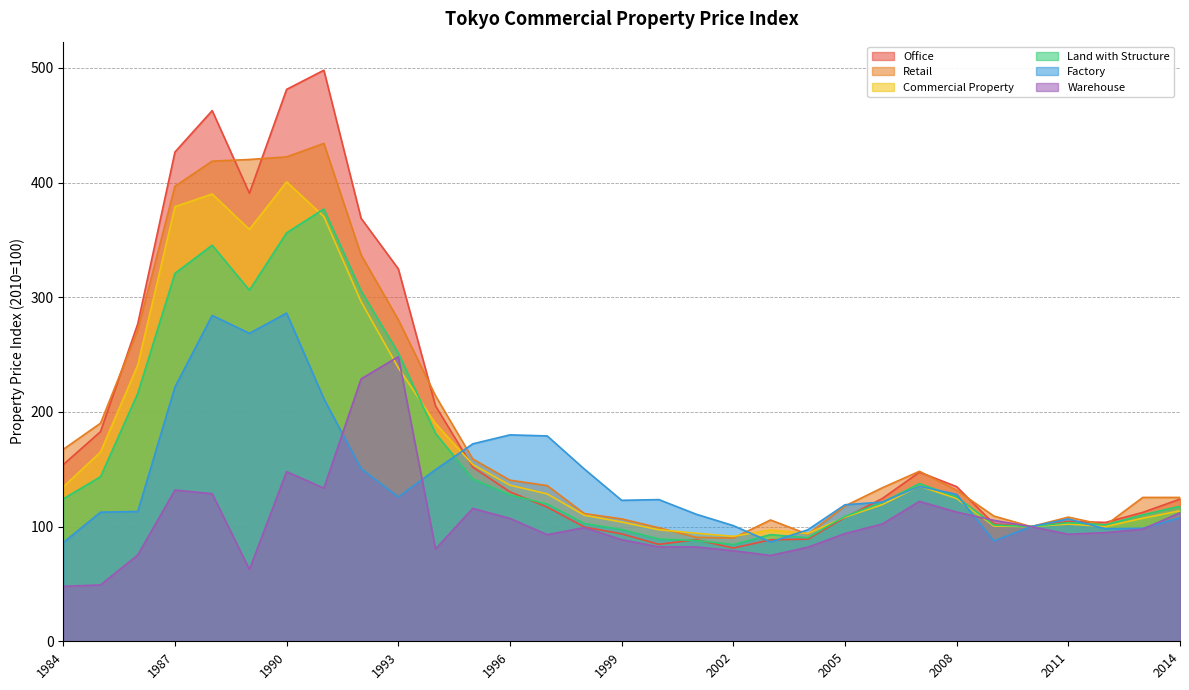

What is the difference between the highest and lowest values at 2013?

27.7